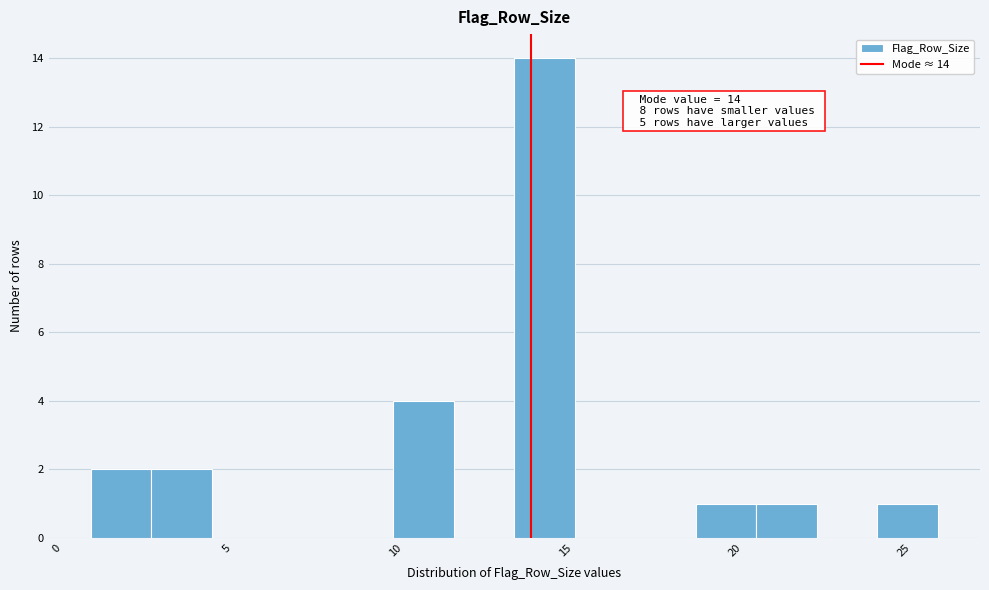

Around what value on the x-axis is the tallest bar? Give the approximate position of its centre, as read against the axis.

14.5